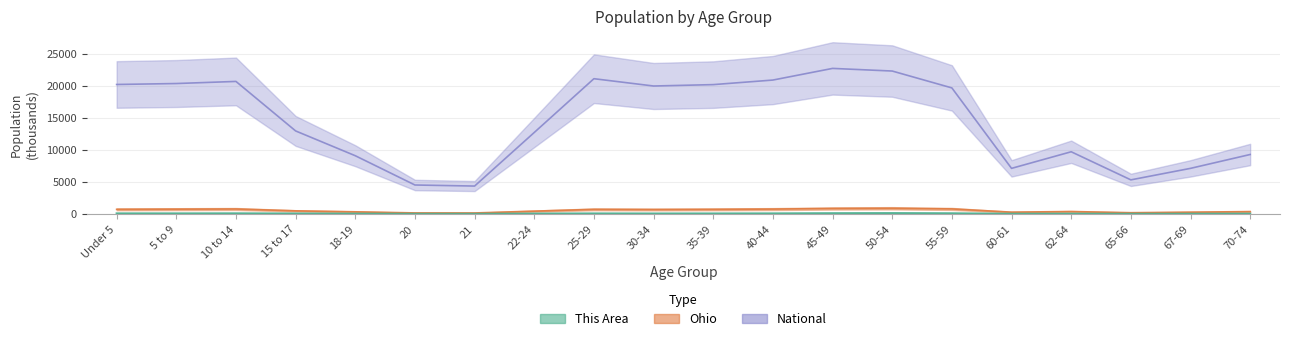

What is the difference between the maximum and minimum values in the This Area series?

112.9